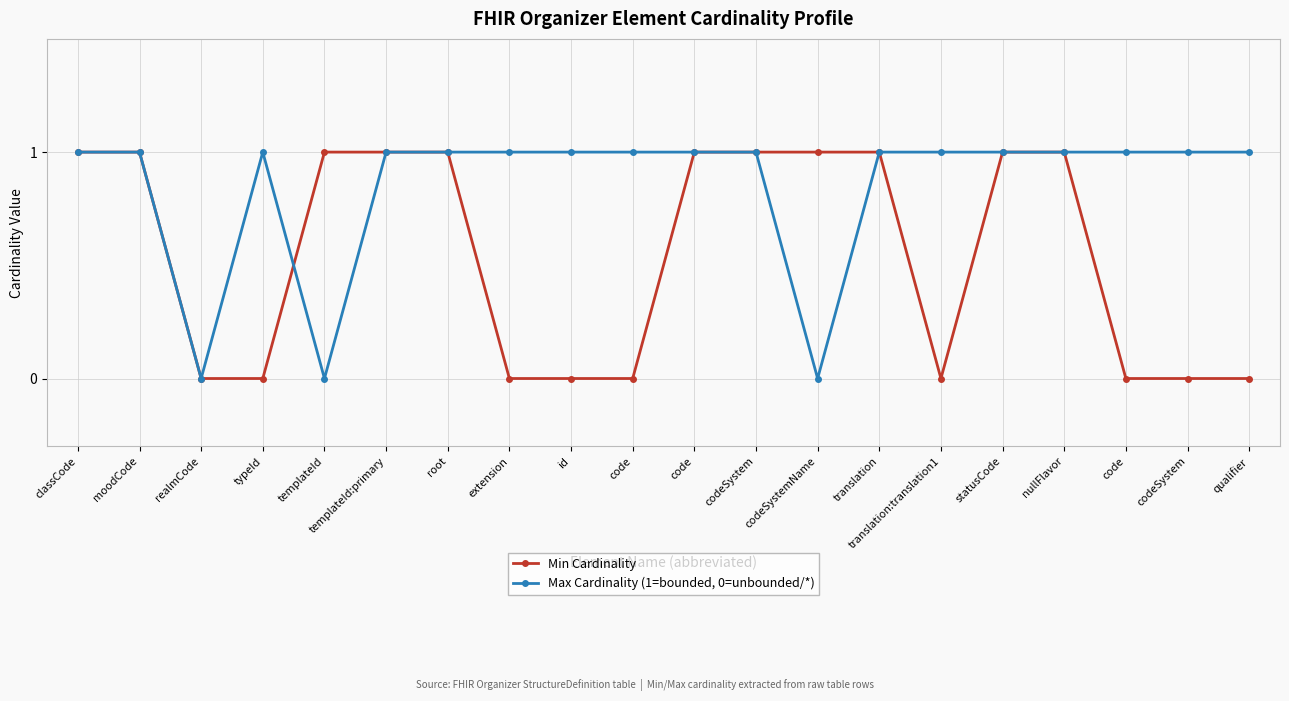

In Min Cardinality, how many points are lower than both neighbors (excluding endpoints)?

1